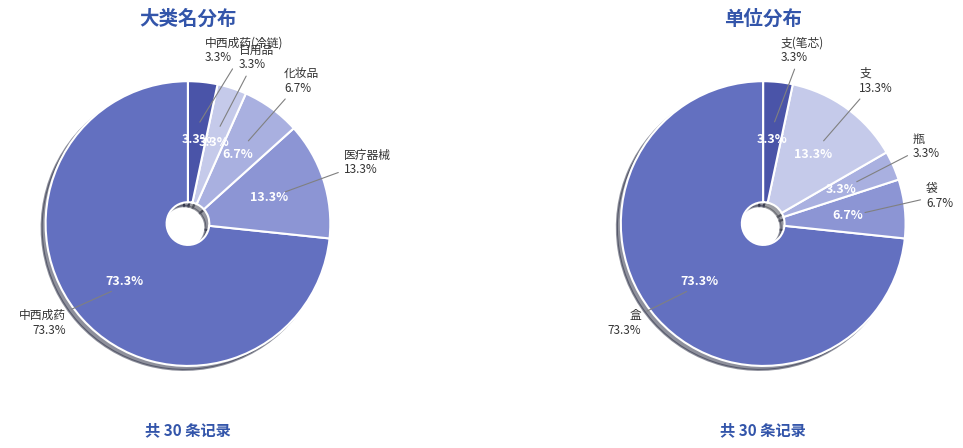

Is 中西成药(冷链) the majority of the pie?

No